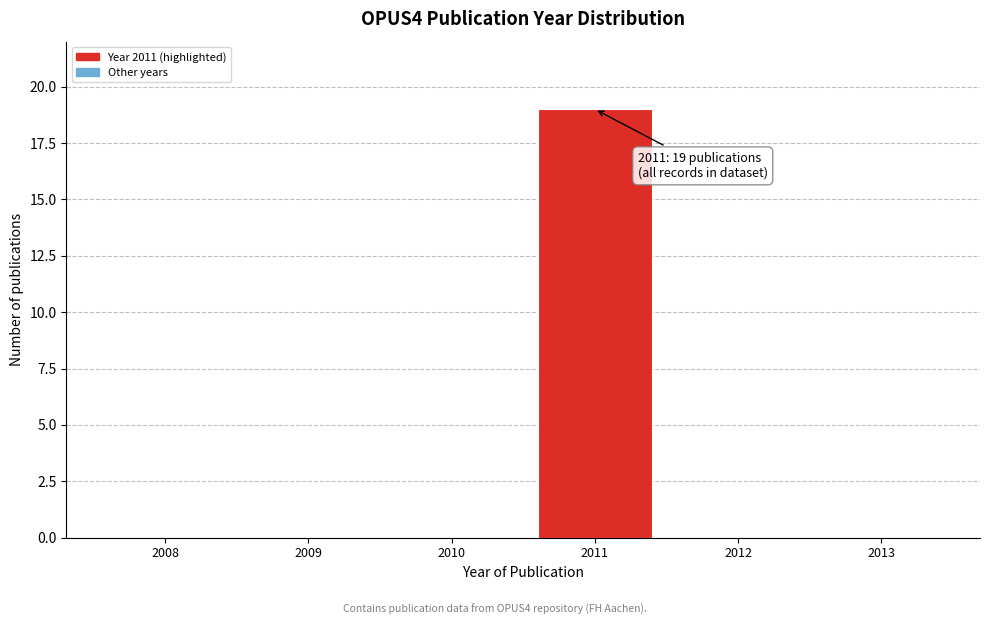

Reading left to right, list all the values displayed in this chart.

2008=0	2009=0	2010=0	2011=19	2012=0	2013=0